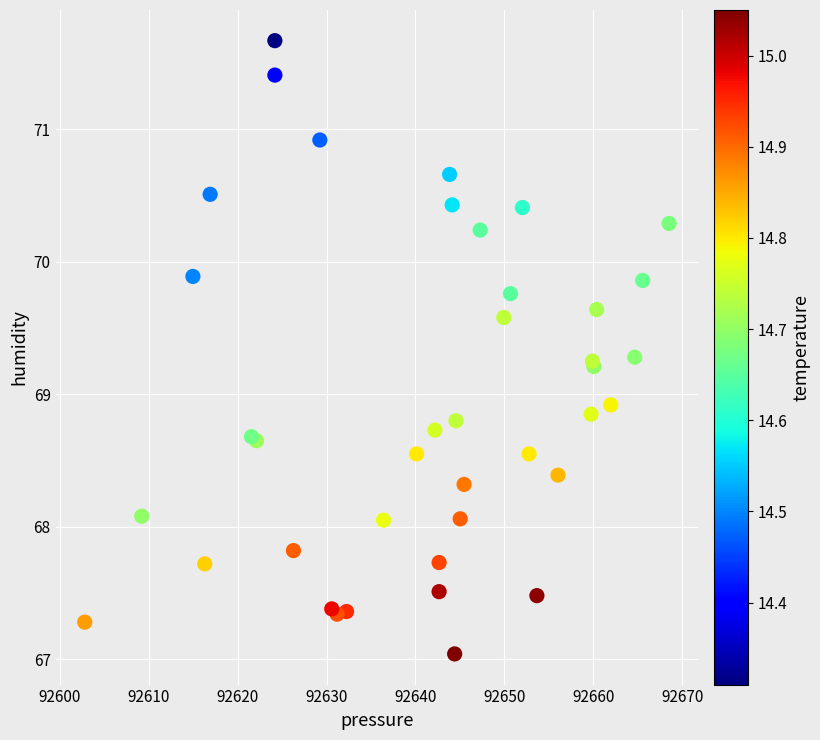

What Y value in the scatter plot is closest to 69?

68.9